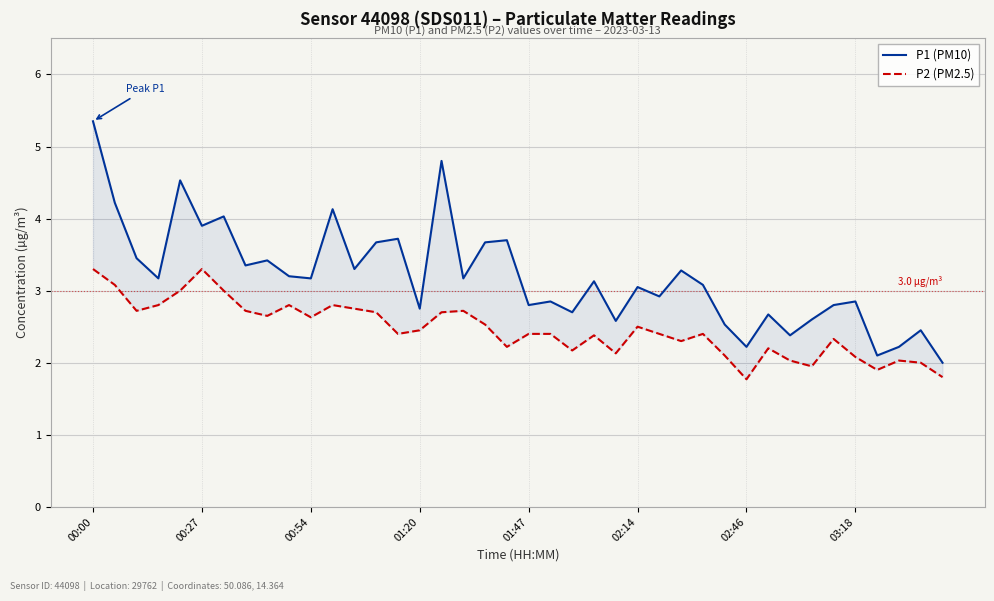

List the labels in order of P1 (PM10) value, smallest first.

39, 36, 30, 37, 32, 38, 29, 24, 33, 31, 22, 15, 20, 34, 21, 35, 26, 25, 28, 23, 01:20, 10, 17, 9, 27, 12, 03:18, 8, 00:54, 13, 18, 19, 14, 02:14, 02:46, 11, 00:27, 01:47, 16, 00:00